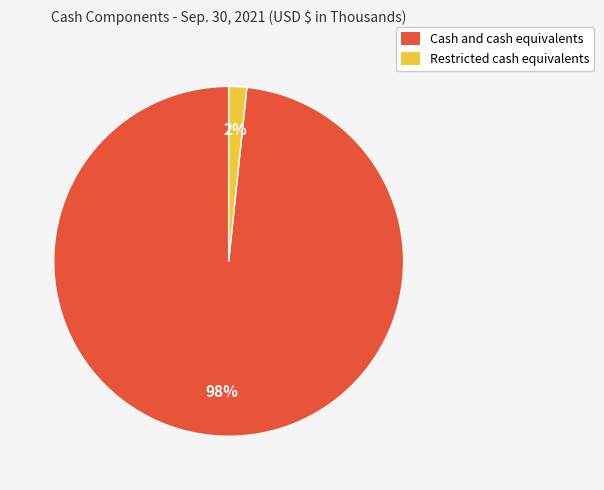

To the nearest percent, what is the average slice percentage?

50%